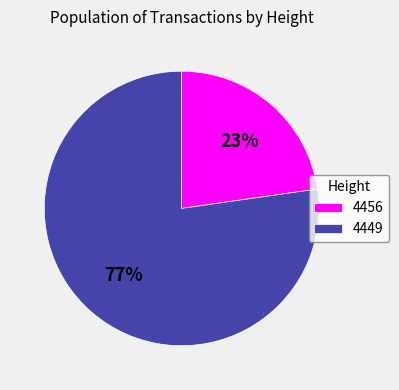

Rank the categories by value from lowest to highest.

4456, 4449